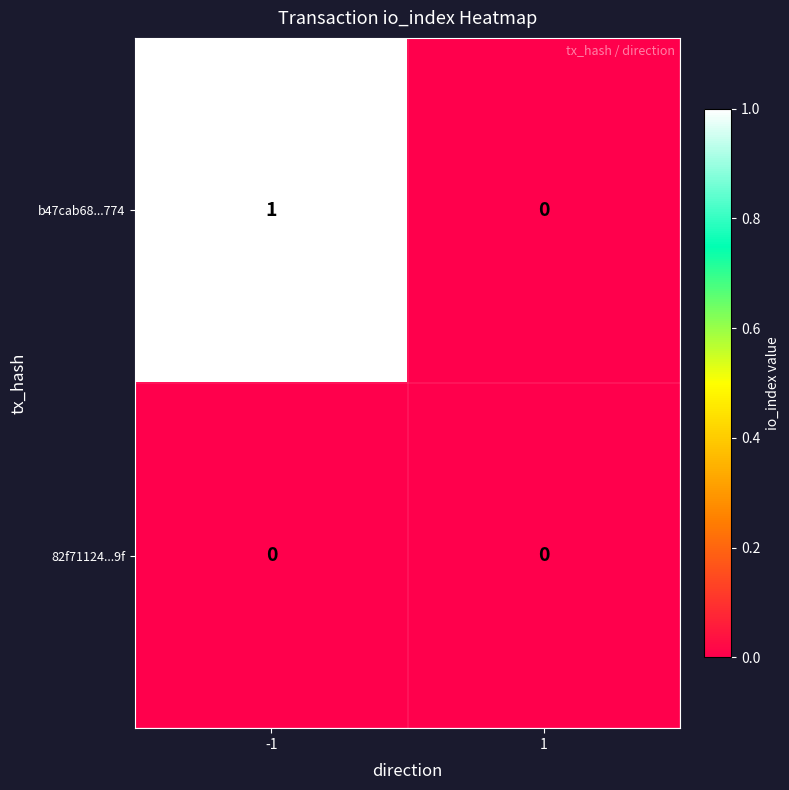

How many data points does each series have?

2